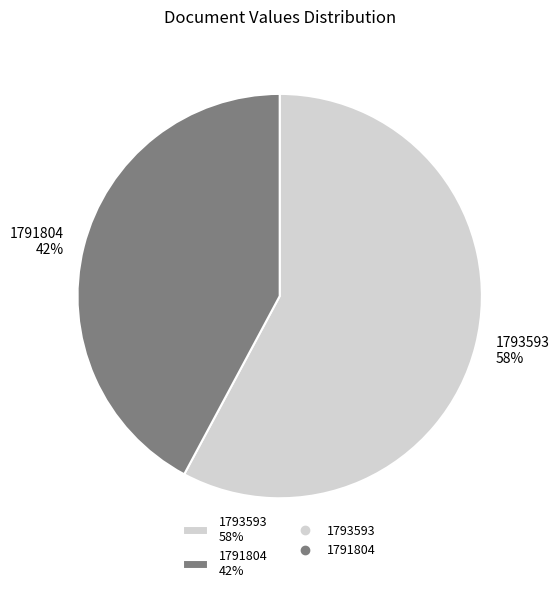

Approximately how many times larger is the value at 1791804 42% compared to 1793593 58%?

0.7